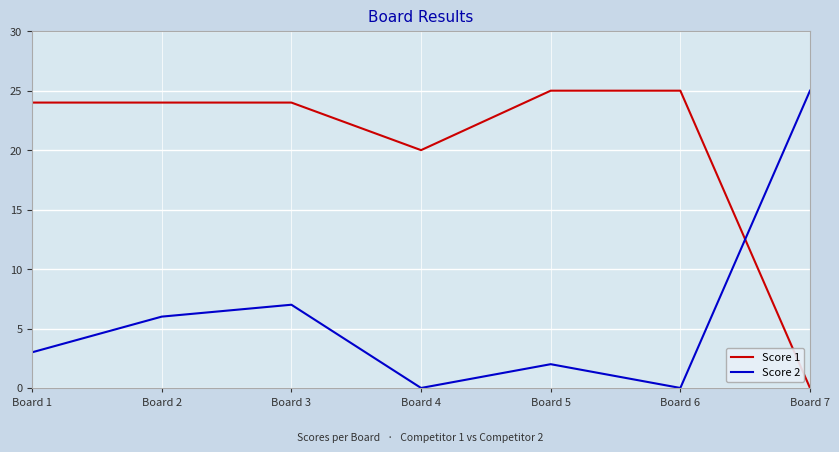

At which label is Score 2 closest to 12?

Board 3